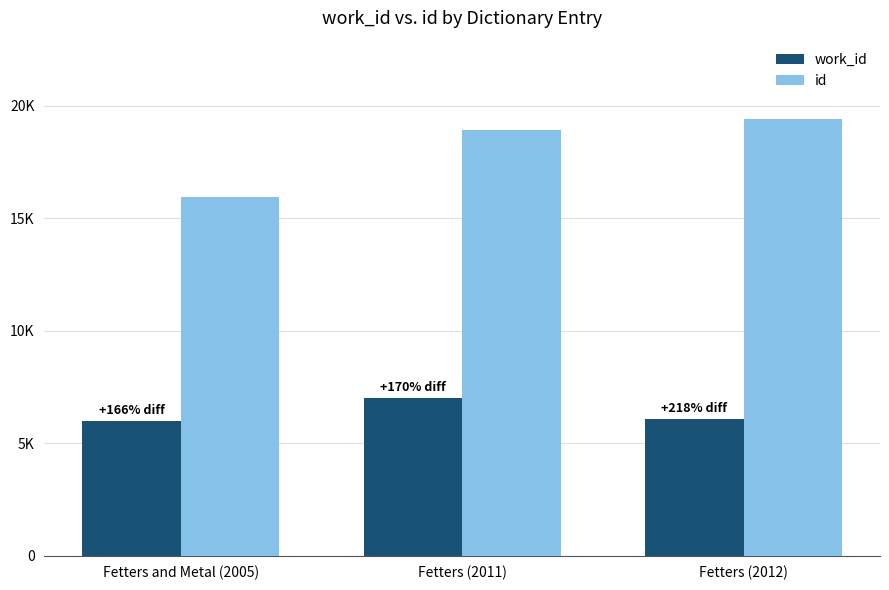

Reading left to right, list all the values displayed in this chart.

work_id: Fetters and Metal (2005)=5998	Fetters (2011)=7014	Fetters (2012)=6095
id: Fetters and Metal (2005)=15951	Fetters (2011)=18922	Fetters (2012)=19391